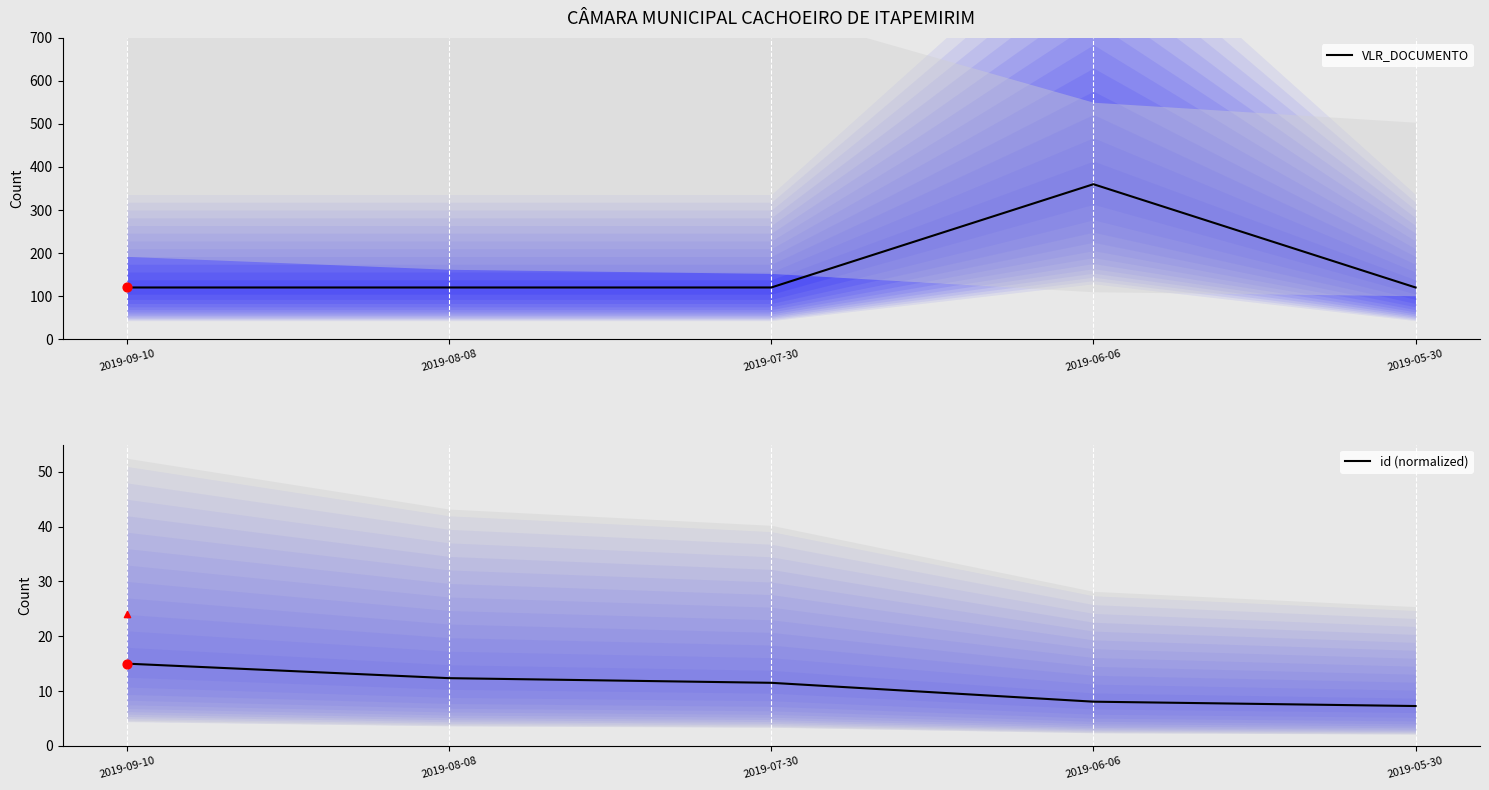

Which series has the widest spread of Y values?

VLR_DOCUMENTO